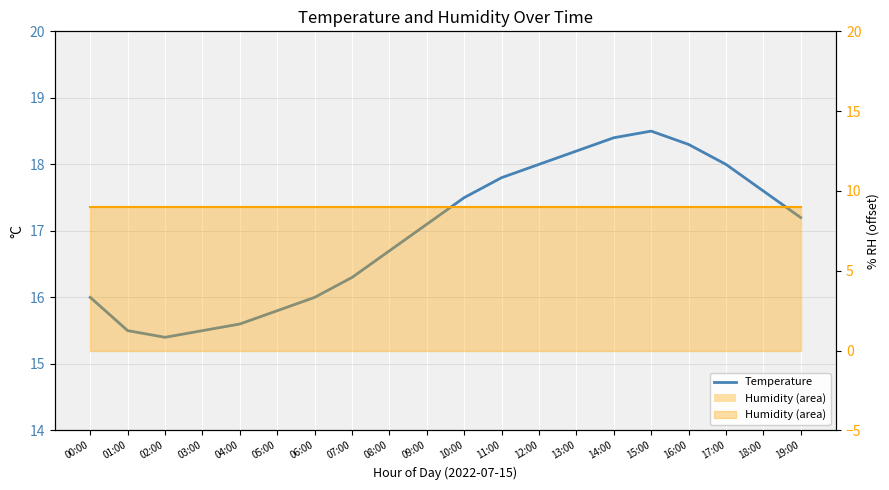

Which has a higher value, 08:00 or 09:00?

09:00